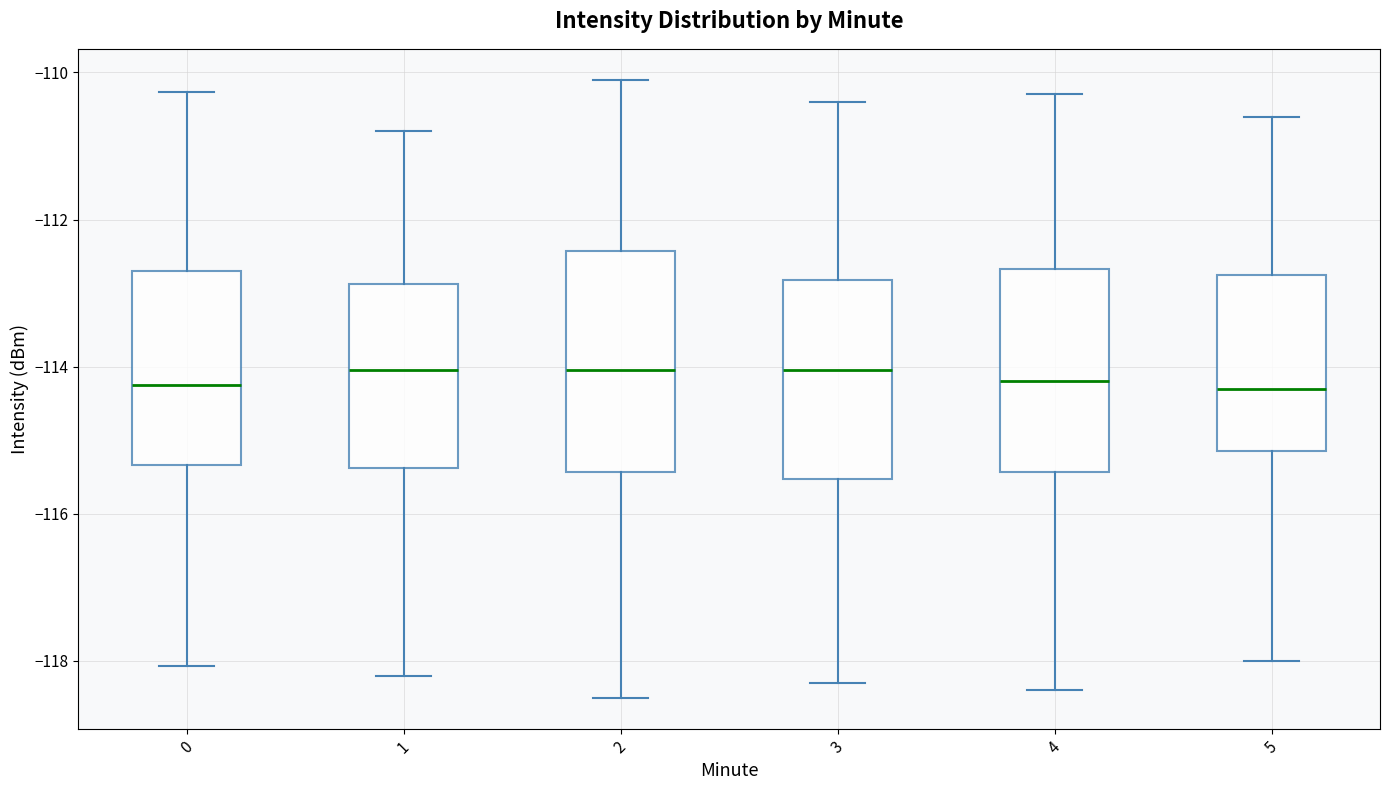

Reading left to right, read every box against the y-axis: the position of its median line, the range the box covers, and the ends of its whiskers. The values are not printed on the chart, so give them approximately, as read against the axis.

0: median -114.2, box -115.4 to -112.8, whiskers -118.0 to -110.2
1: median -114.0, box -115.4 to -112.8, whiskers -118.2 to -110.8
2: median -114.0, box -115.4 to -112.4, whiskers -118.4 to -110.0
3: median -114.0, box -115.6 to -112.8, whiskers -118.2 to -110.4
4: median -114.2, box -115.4 to -112.6, whiskers -118.4 to -110.2
5: median -114.2, box -115.2 to -112.8, whiskers -118.0 to -110.6